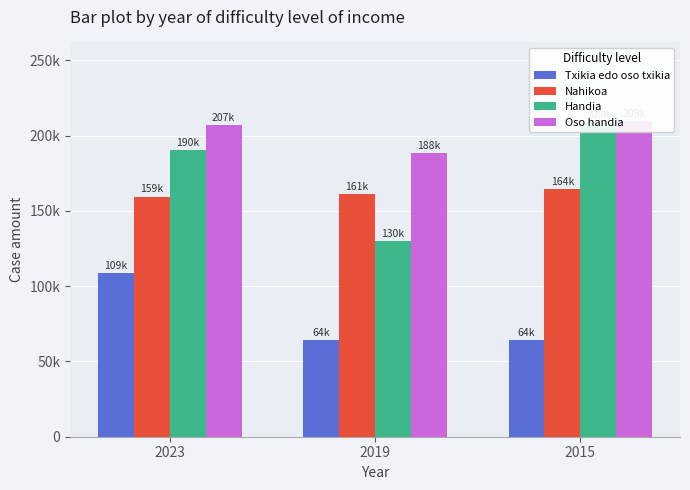

At which label is Txikia edo oso txikia closest to 86362?

2019